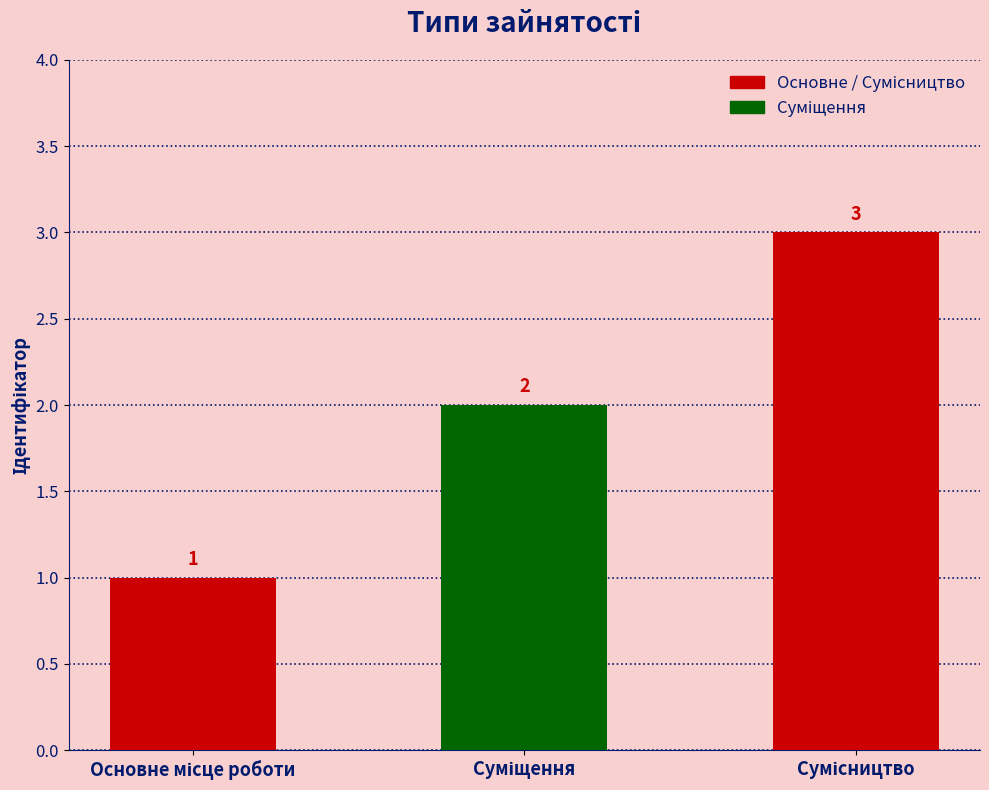

What is the maximum value shown in the chart?

3